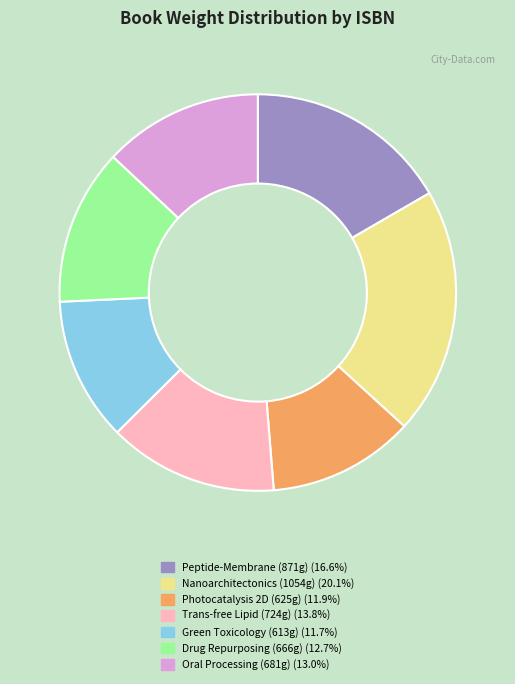

Does any single category account for the majority?

No